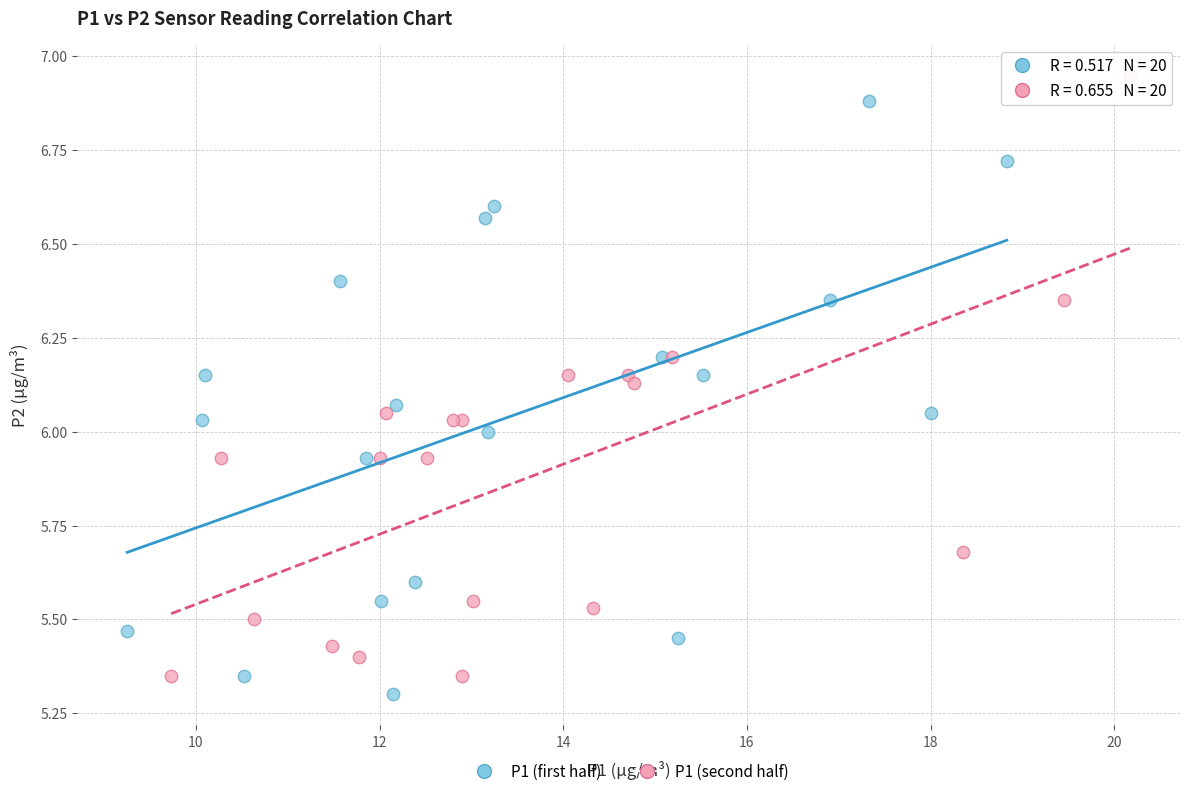

What are all the series names shown in the legend?

P1 (first half), P1 (second half)